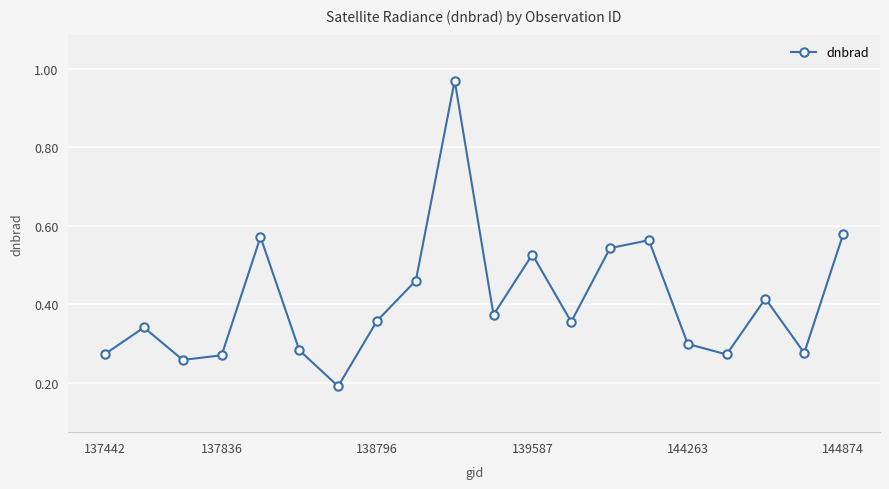

How many points are lower than both their immediate neighbors (excluding endpoints)?

6